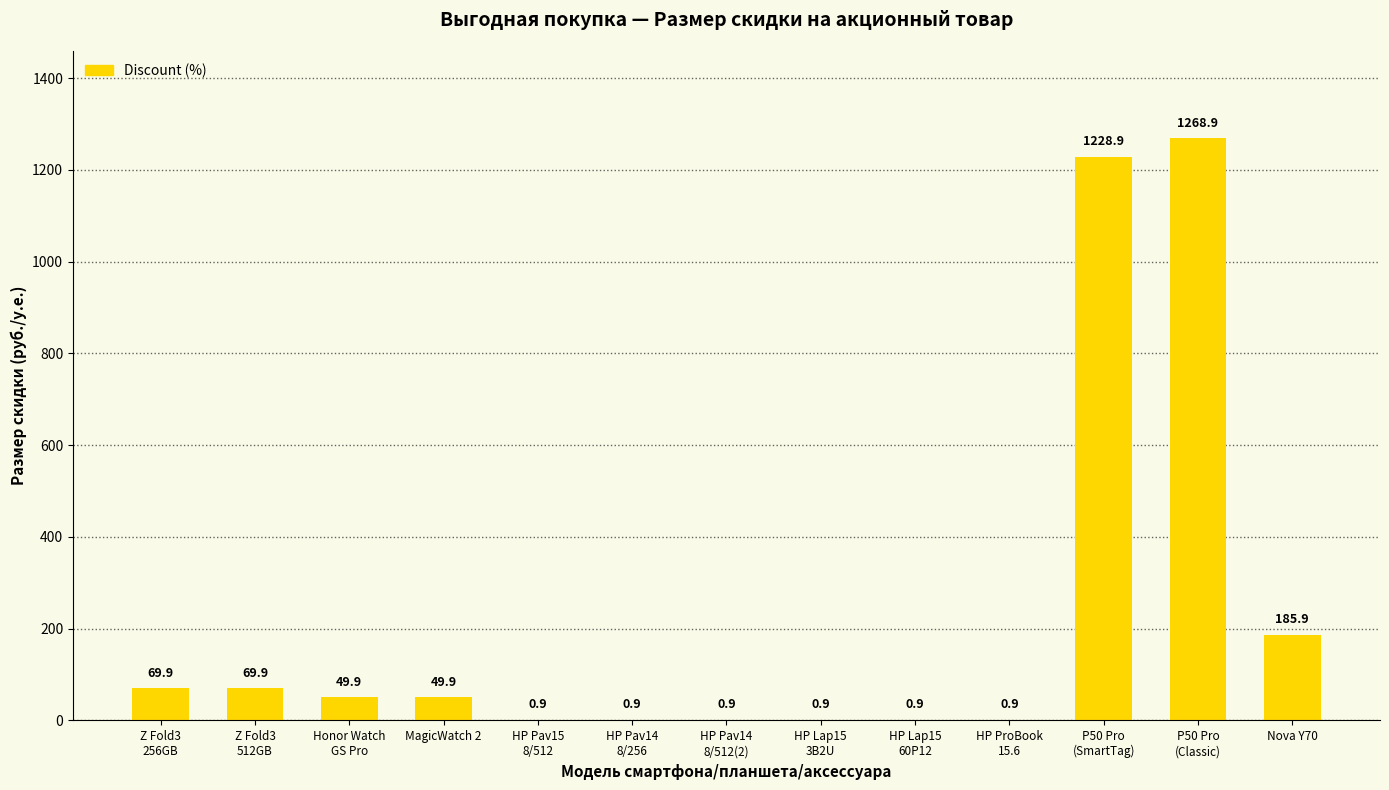

At which label does the data first exceed 49?

Z Fold3
256GB